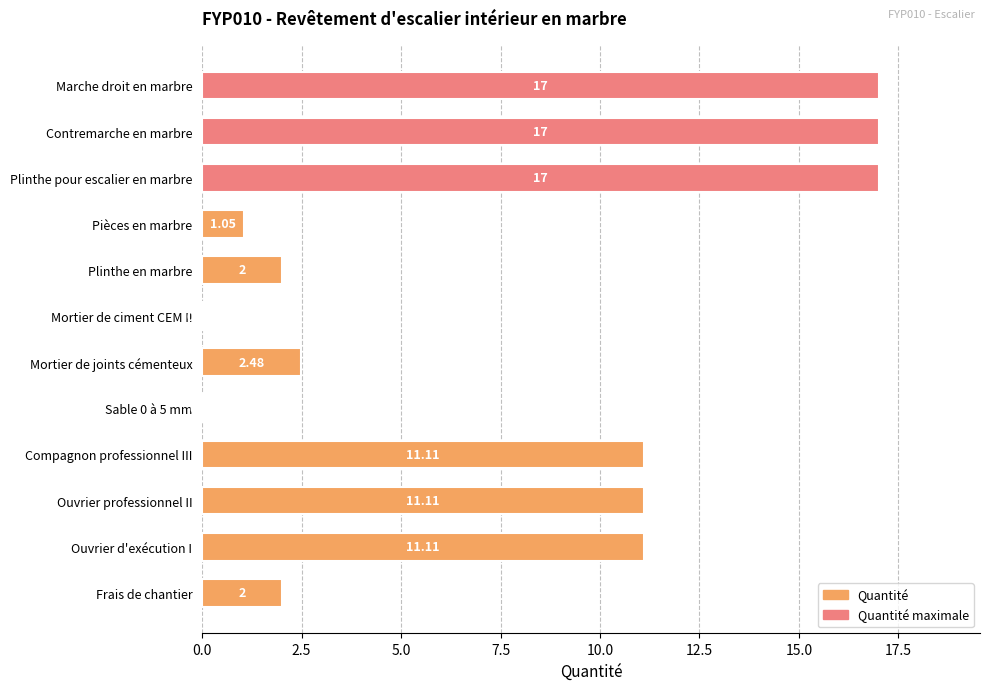

How many values exceed 11?

6